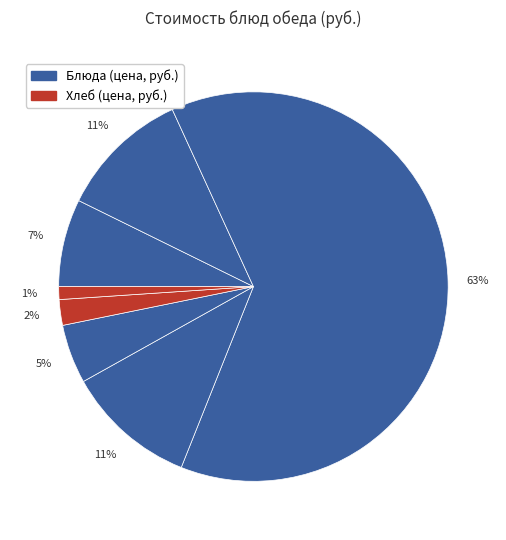

How many segments does this pie chart have?

7